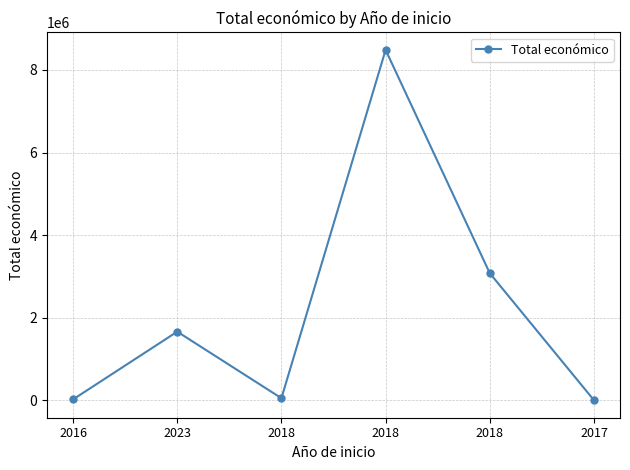

The value at 2018 is 12744041. True or false?

False